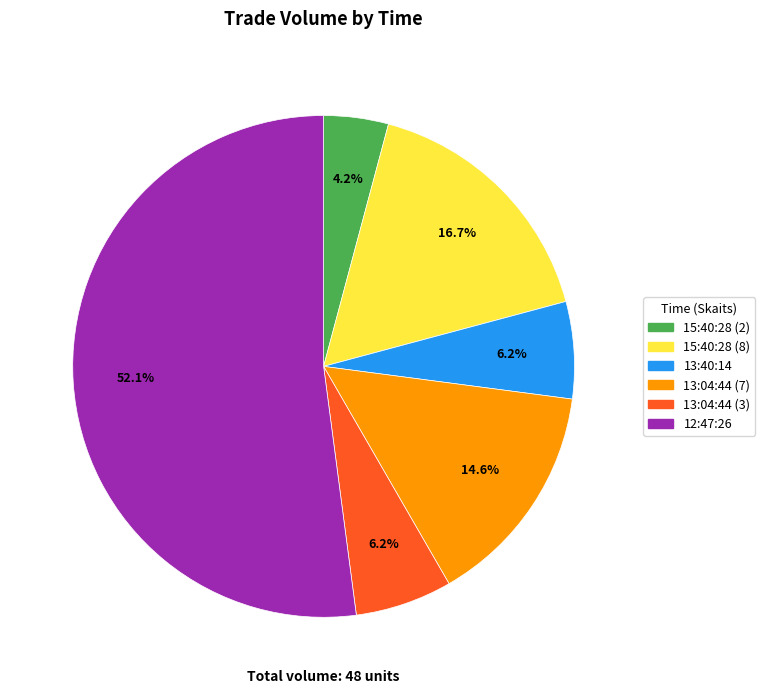

Does 15:40:28 (8) represent more than half of the total?

No